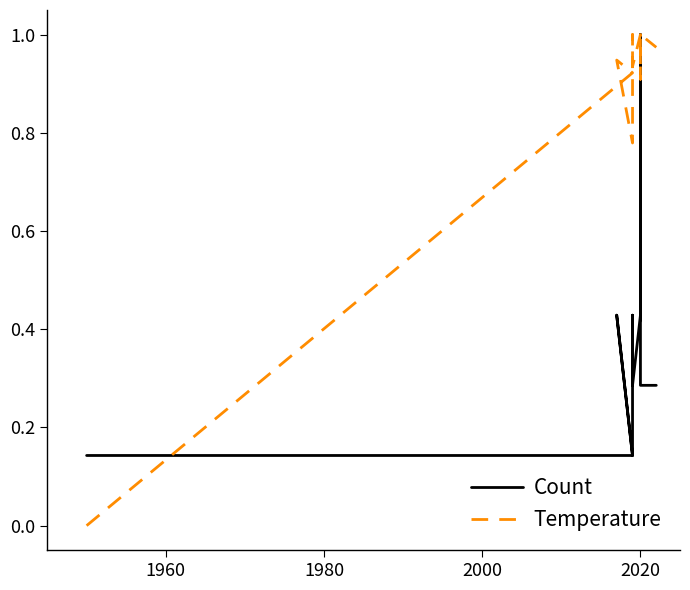

How many lines are shown in the chart?

2